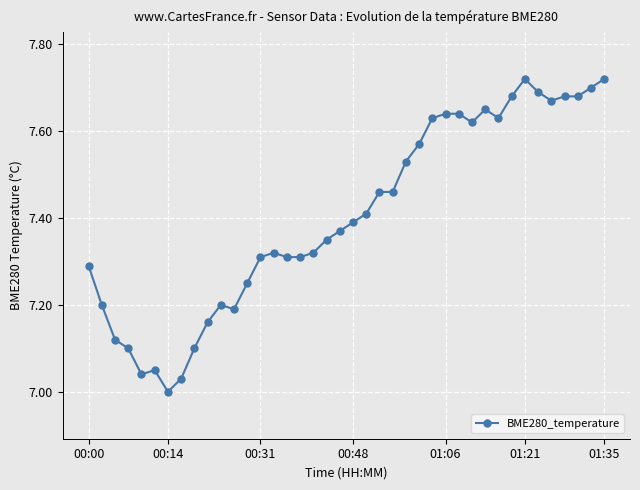

How many series are shown in this chart?

1